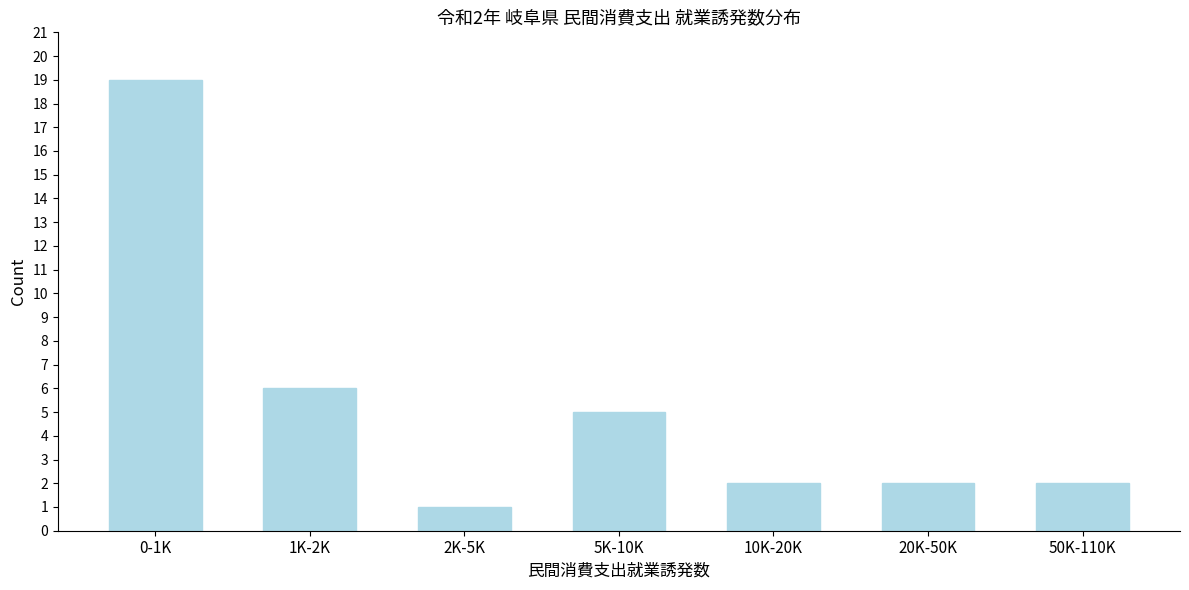

Reading right to left, list all the values displayed in this chart.

50K-110K=2	20K-50K=2	10K-20K=2	5K-10K=5	2K-5K=1	1K-2K=6	0-1K=19